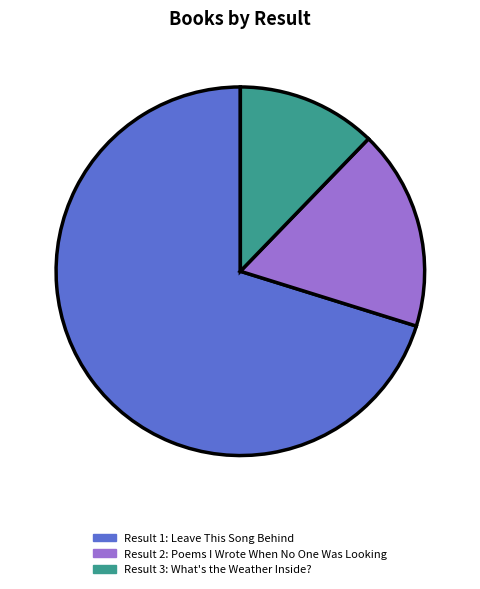

Combined, do 1 and 3 account for over 50%?

Yes